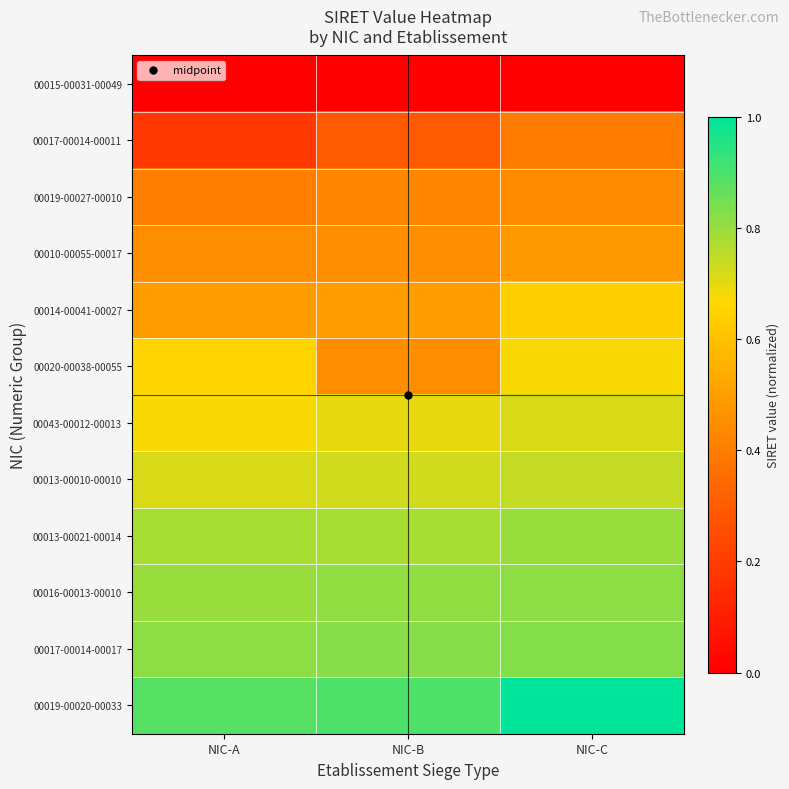

Reading right to left, what are all the values shown in this chart?

00015-00031-00049: NIC-C=0.0	NIC-B=0.0	NIC-A=0.0
00017-00014-00011: NIC-C=0.4	NIC-B=0.3	NIC-A=0.2
00019-00027-00010: NIC-C=0.4	NIC-B=0.4	NIC-A=0.4
00010-00055-00017: NIC-C=0.5	NIC-B=0.5	NIC-A=0.4
00014-00041-00027: NIC-C=0.6	NIC-B=0.5	NIC-A=0.5
00020-00038-00055: NIC-C=0.7	NIC-B=0.4	NIC-A=0.7
00043-00012-00013: NIC-C=0.7	NIC-B=0.7	NIC-A=0.7
00013-00010-00010: NIC-C=0.7	NIC-B=0.7	NIC-A=0.7
00013-00021-00014: NIC-C=0.8	NIC-B=0.8	NIC-A=0.8
00016-00013-00010: NIC-C=0.8	NIC-B=0.8	NIC-A=0.8
00017-00014-00017: NIC-C=0.8	NIC-B=0.8	NIC-A=0.8
00019-00020-00033: NIC-C=1.0	NIC-B=0.9	NIC-A=0.9